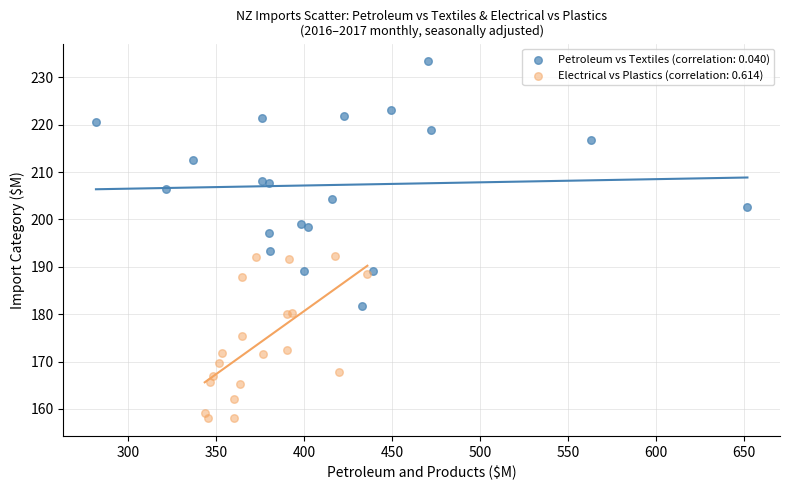

What are all the series names shown in the legend?

Petroleum vs Textiles (correlation: 0.040), Electrical vs Plastics (correlation: 0.614)